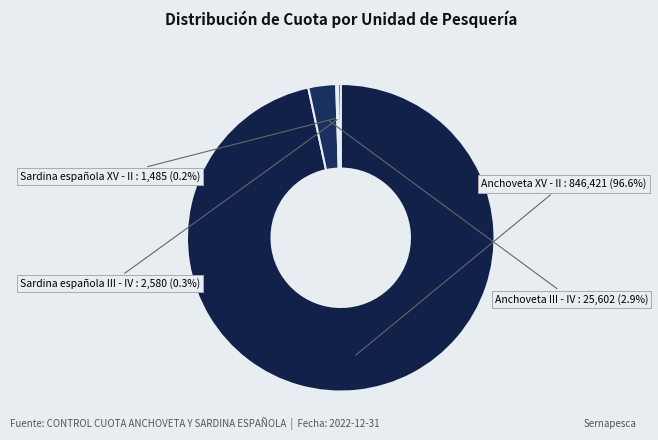

Is it true that Anchoveta III - IV is 3% of the pie?

True